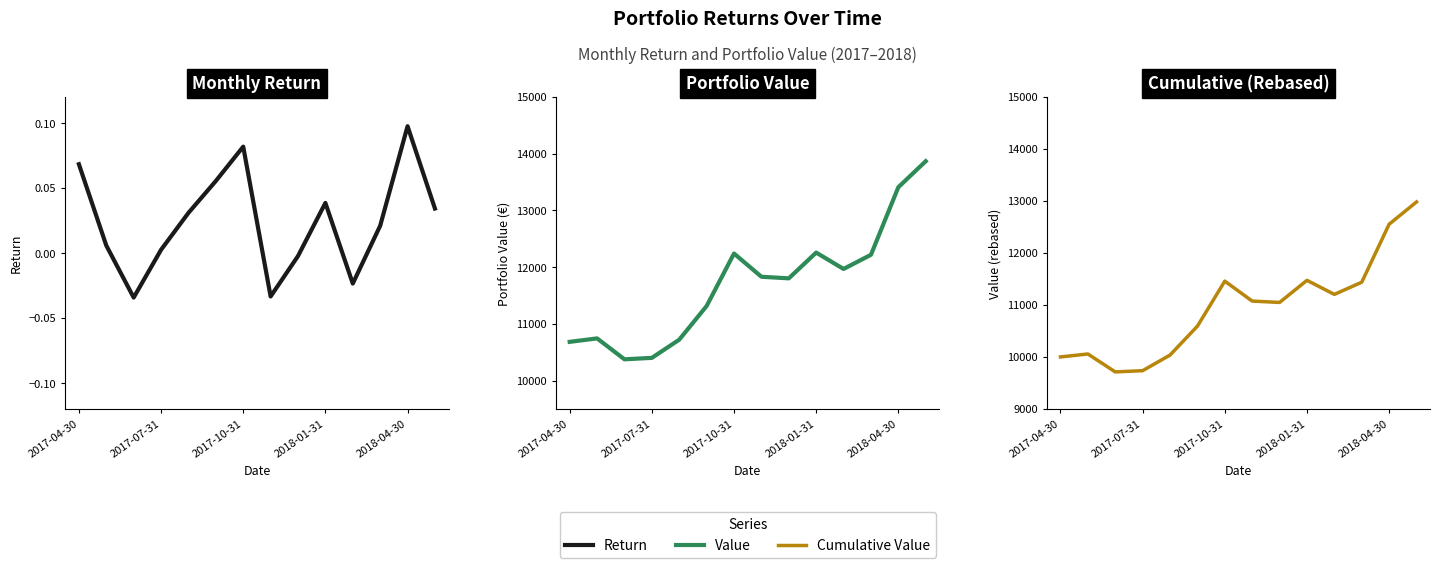

Count the number of categories in the chart.

14